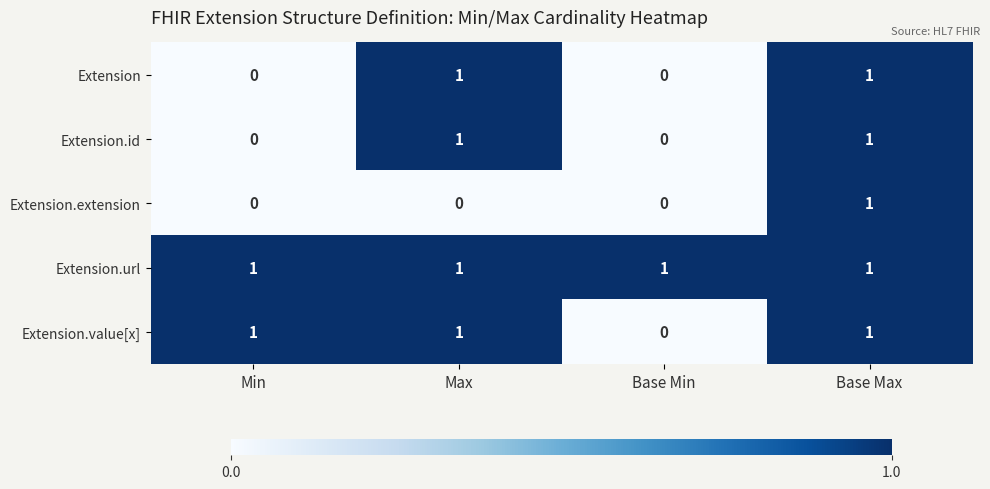

The Extension.url series shows 1 at Base Max. True or false?

True